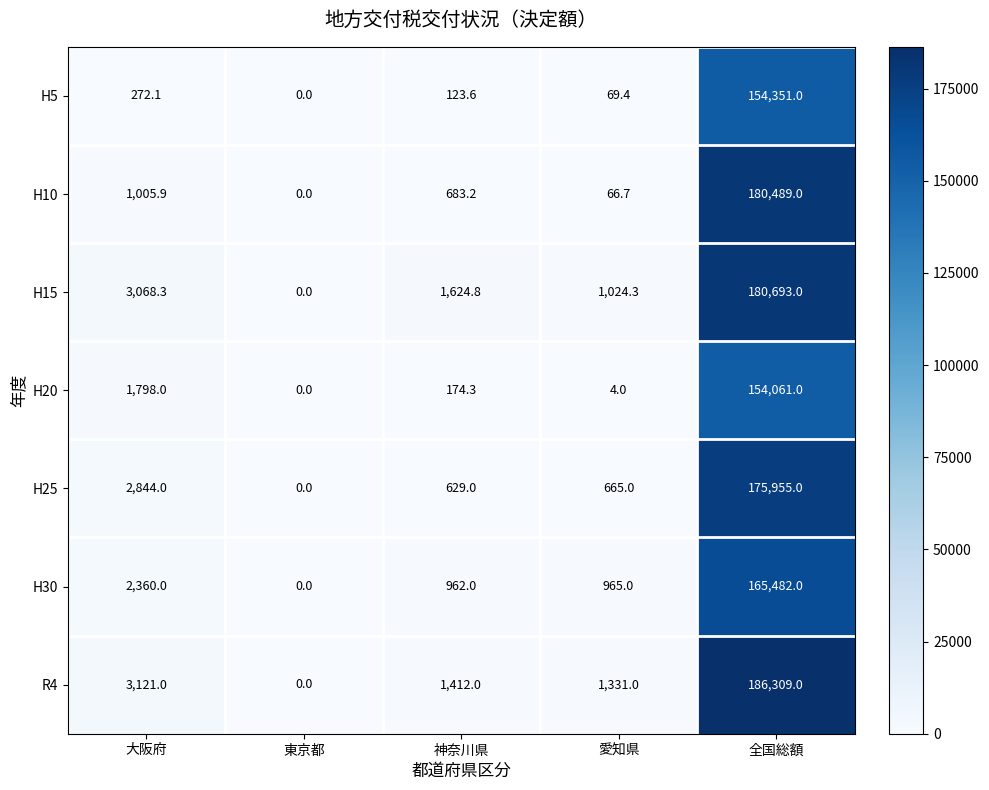

What is the sum of all H30 values?

169769.0